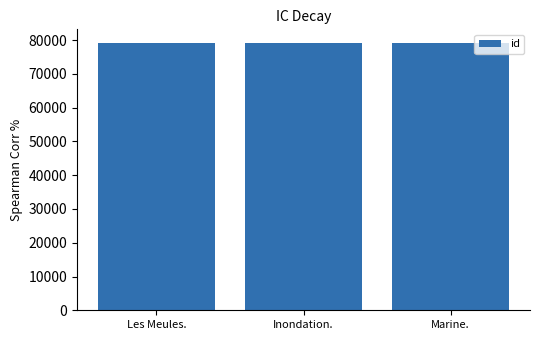

How many categories are shown in the chart?

3